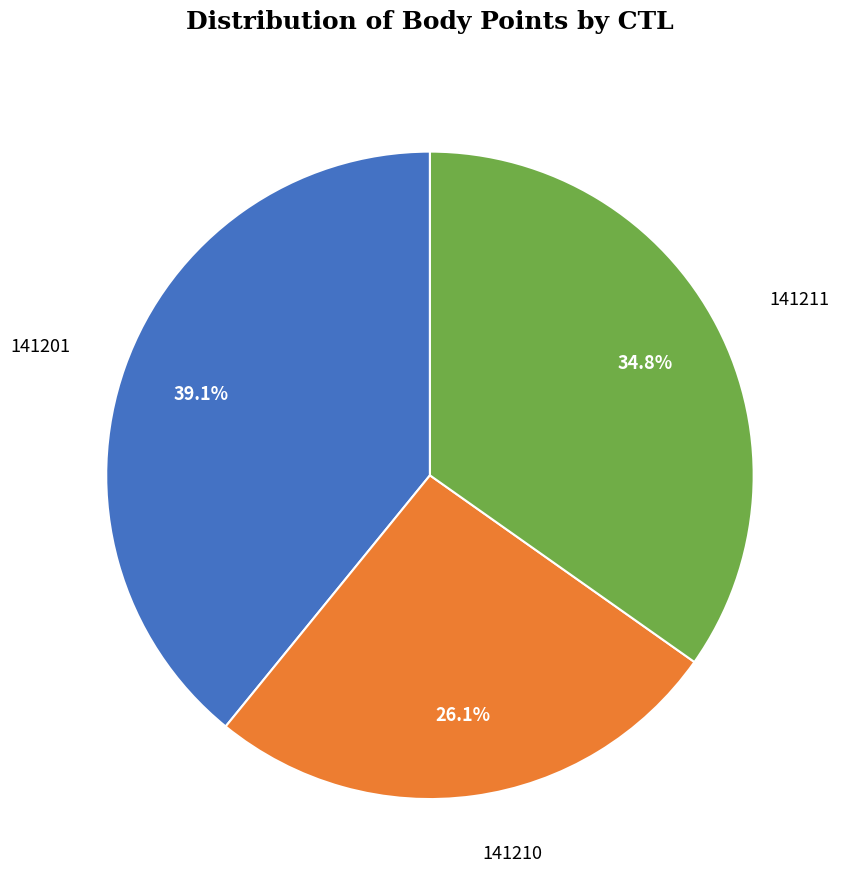

Count the number of slices in the pie.

3